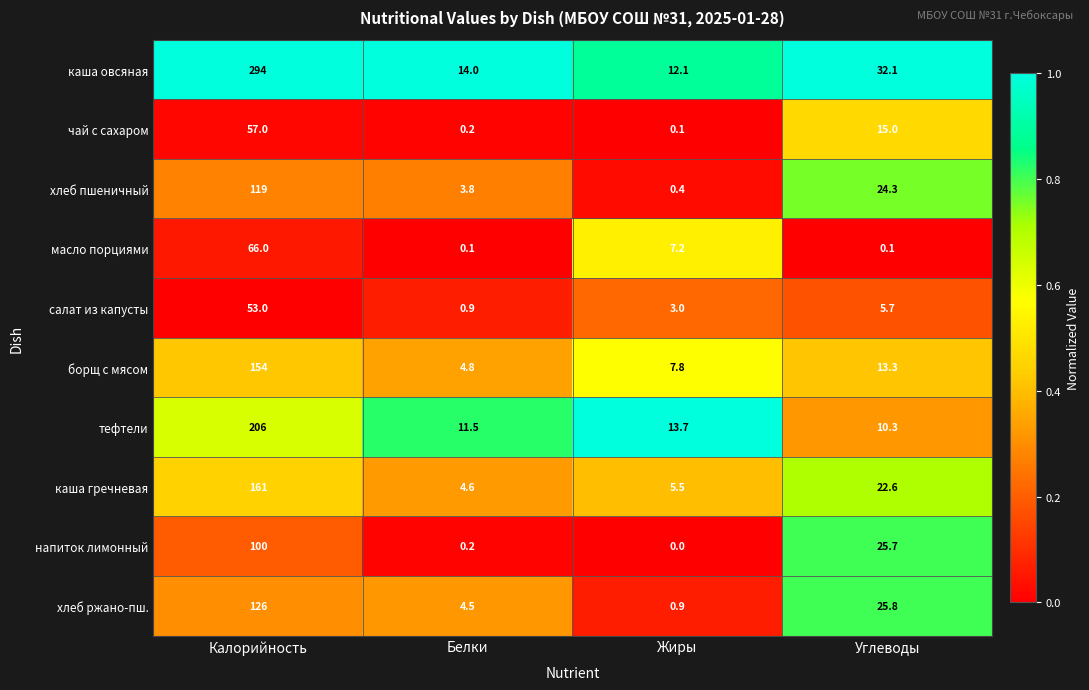

What is the difference between the каша овсяная values at Углеводы and Калорийность?

261.9